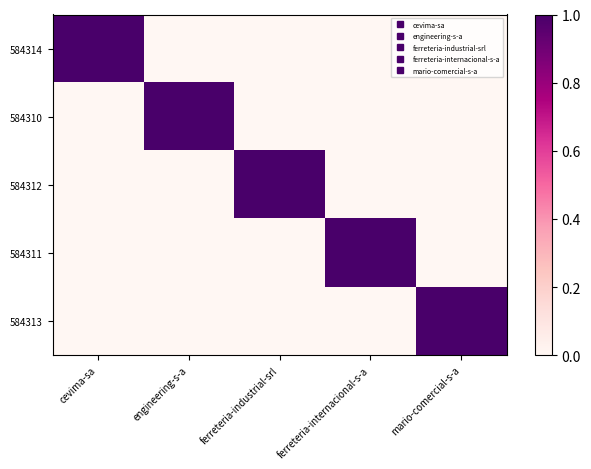

Reading right to left, list all the values displayed in this chart.

584314: mario-comercial-s-a=0	ferreteria-internacional-s-a=0	ferreteria-industrial-srl=0	engineering-s-a=0	cevima-sa=1
584310: mario-comercial-s-a=0	ferreteria-internacional-s-a=0	ferreteria-industrial-srl=0	engineering-s-a=1	cevima-sa=0
584312: mario-comercial-s-a=0	ferreteria-internacional-s-a=0	ferreteria-industrial-srl=1	engineering-s-a=0	cevima-sa=0
584311: mario-comercial-s-a=0	ferreteria-internacional-s-a=1	ferreteria-industrial-srl=0	engineering-s-a=0	cevima-sa=0
584313: mario-comercial-s-a=1	ferreteria-internacional-s-a=0	ferreteria-industrial-srl=0	engineering-s-a=0	cevima-sa=0